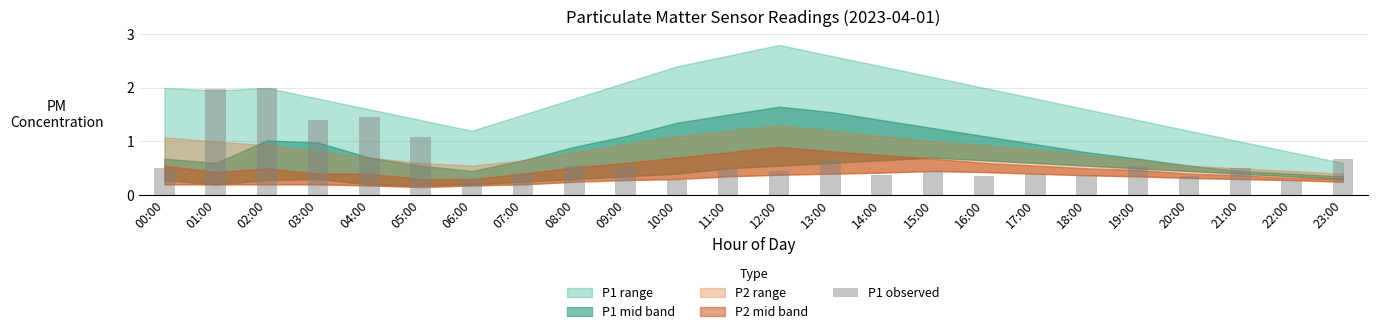

What is the label of the 15th bar from the right?

09:00